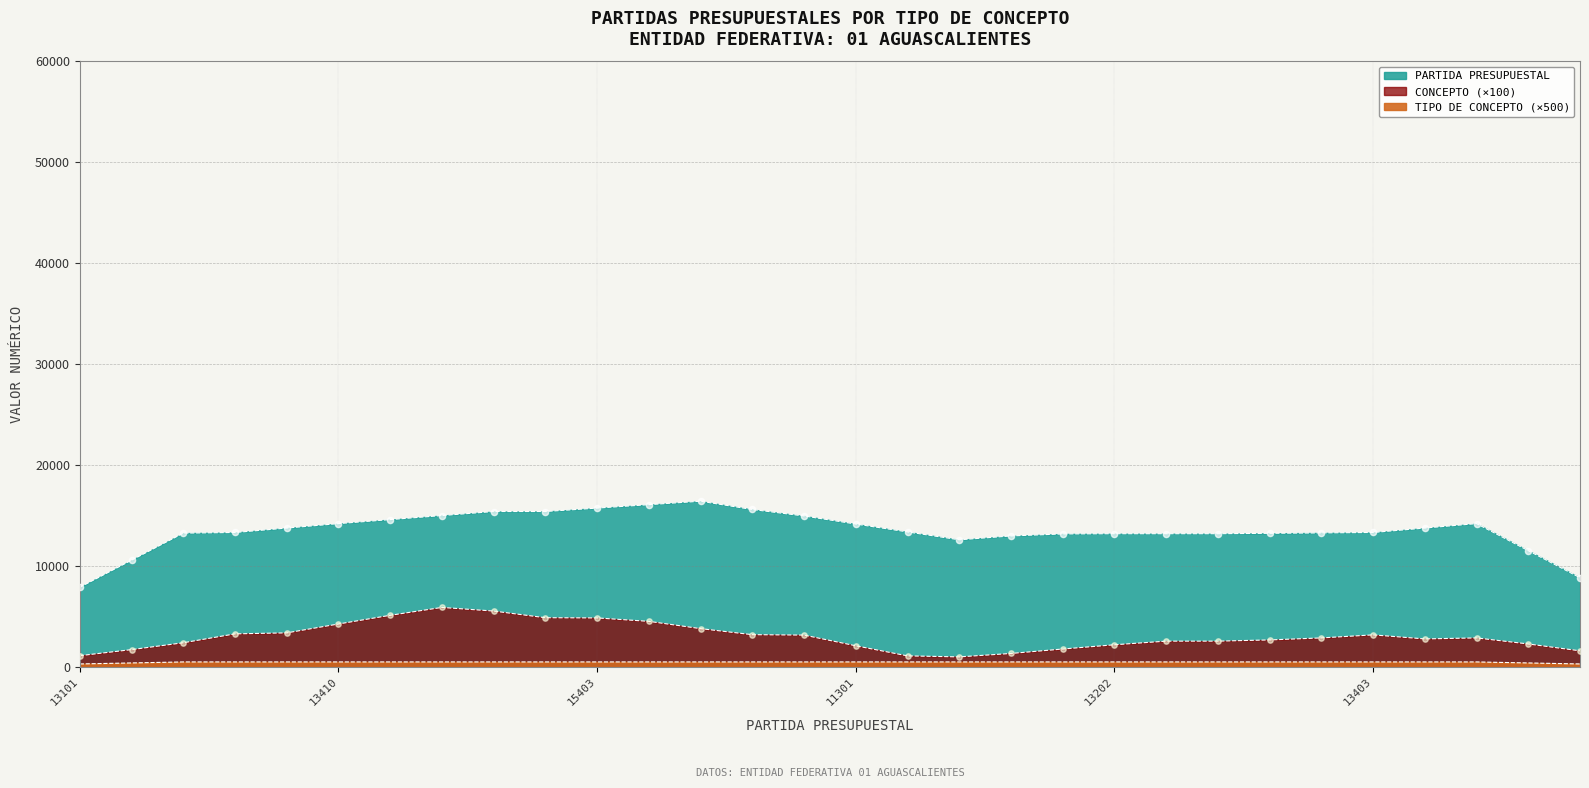

Which series has the largest total across all categories?

PARTIDA PRESUPUESTAL